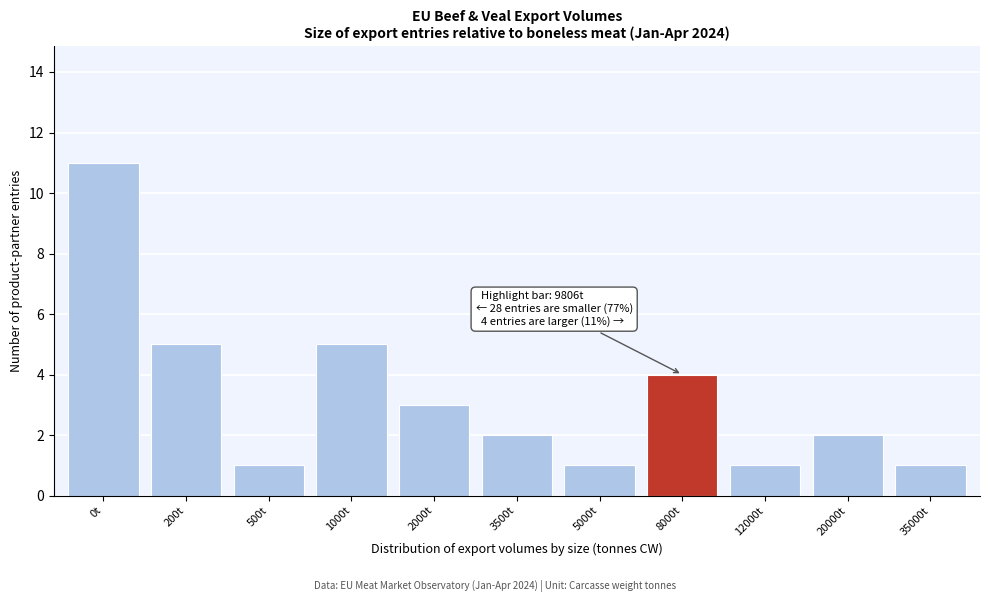

Reading left to right, transcribe all the data shown in this chart.

11	5	1	5	3	2	1	4	1	2	1